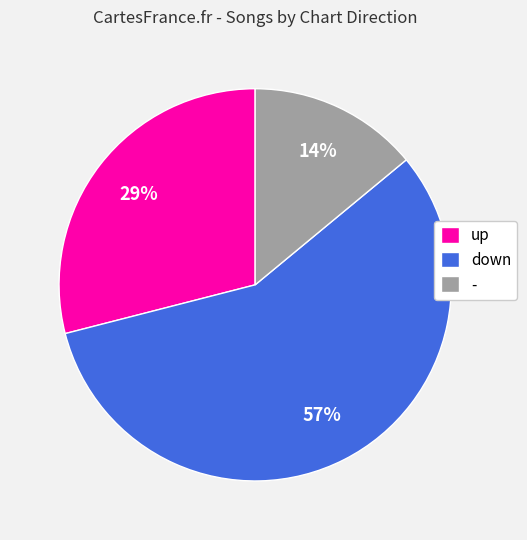

Does down account for over 50% of the chart?

Yes